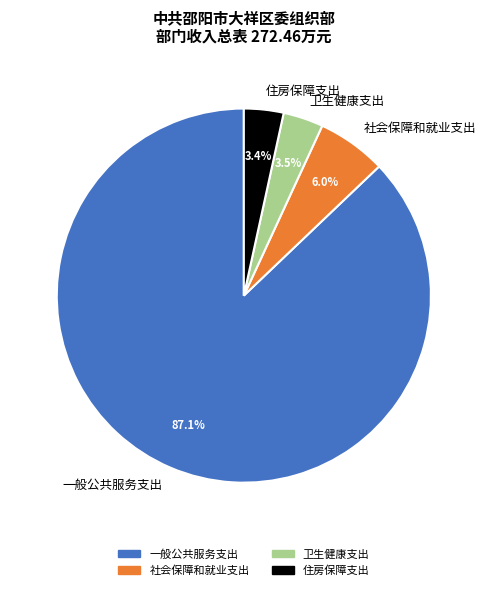

Between 社会保障和就业支出 and 住房保障支出, which is larger?

社会保障和就业支出